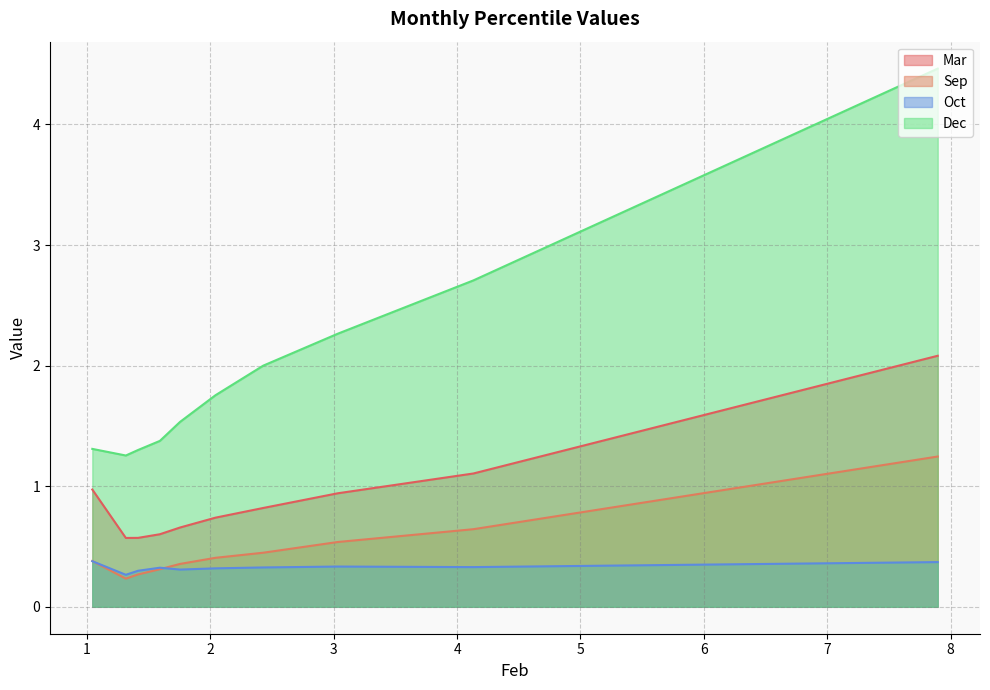

What are all the series names shown in the legend?

Mar, Sep, Oct, Dec